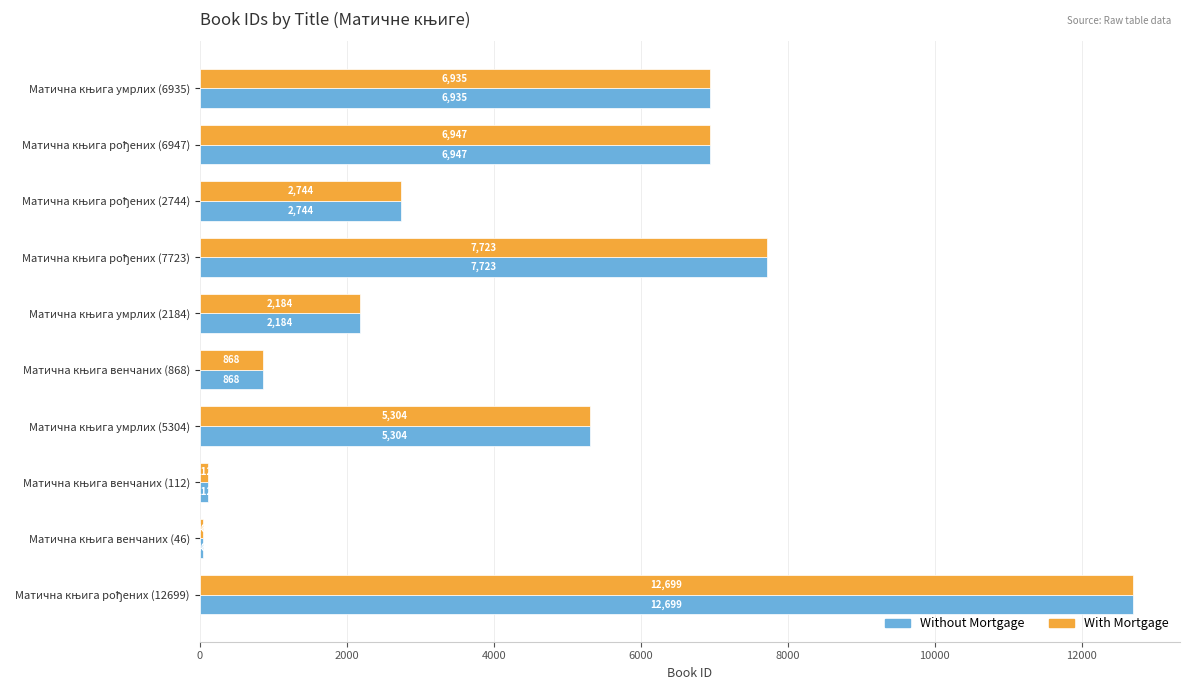

At how many categories does at least one series exceed 6064?

4